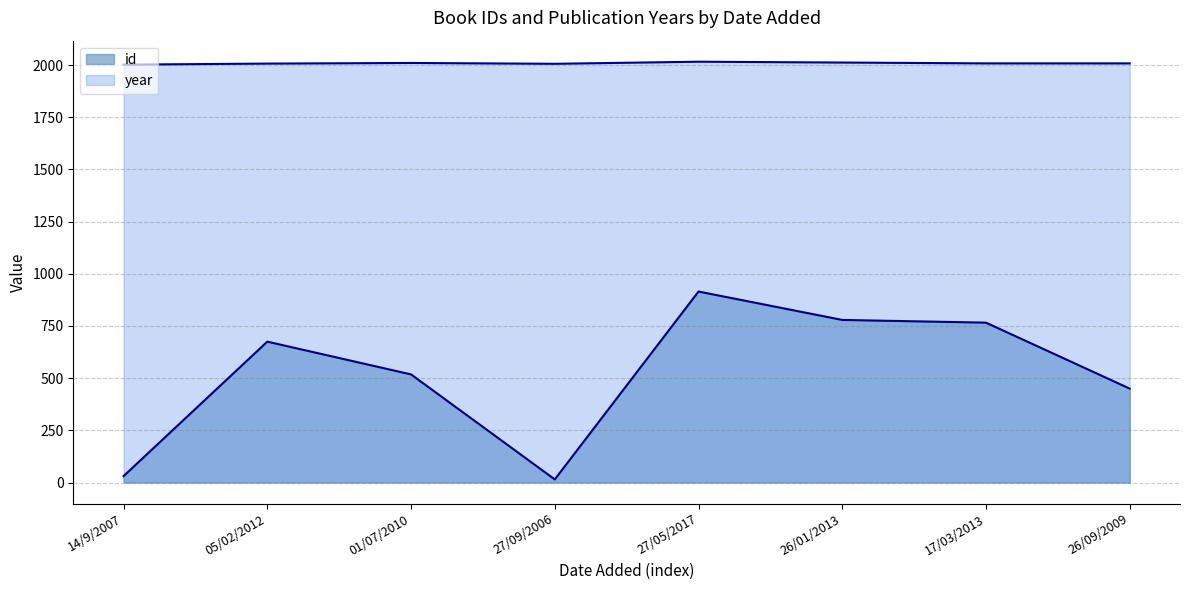

Reading right to left, what are all the values shown in this chart?

id: 450	766	779	915	15	518	675	31
year: 2008	2008	2012	2016	2006	2010	2007	2002